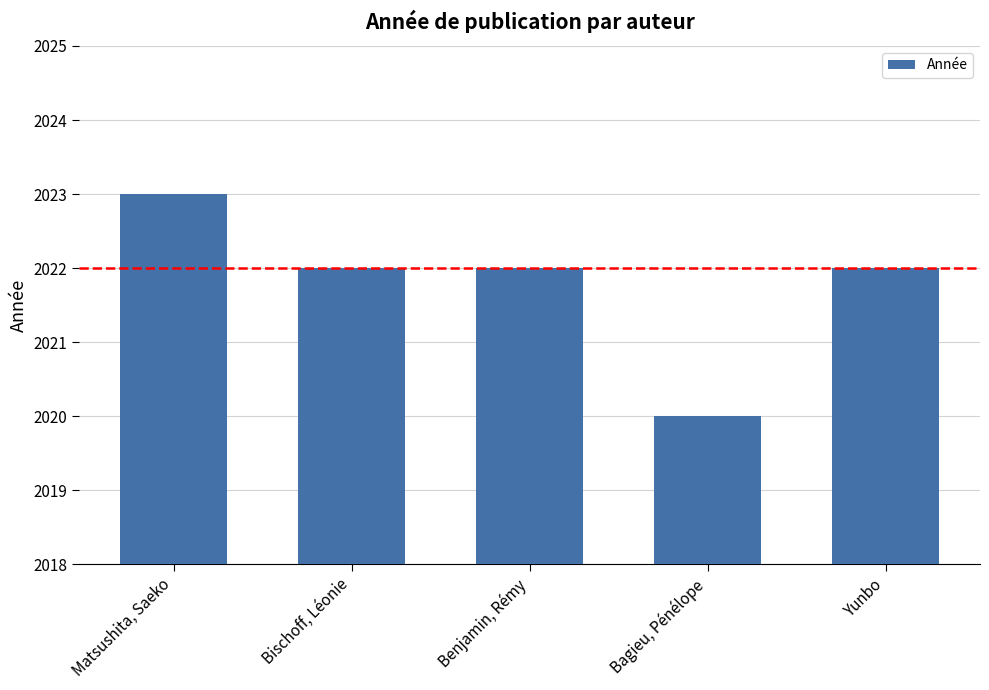

Approximately how many times larger is the value at Yunbo compared to Bagieu, Pénélope?

1.0